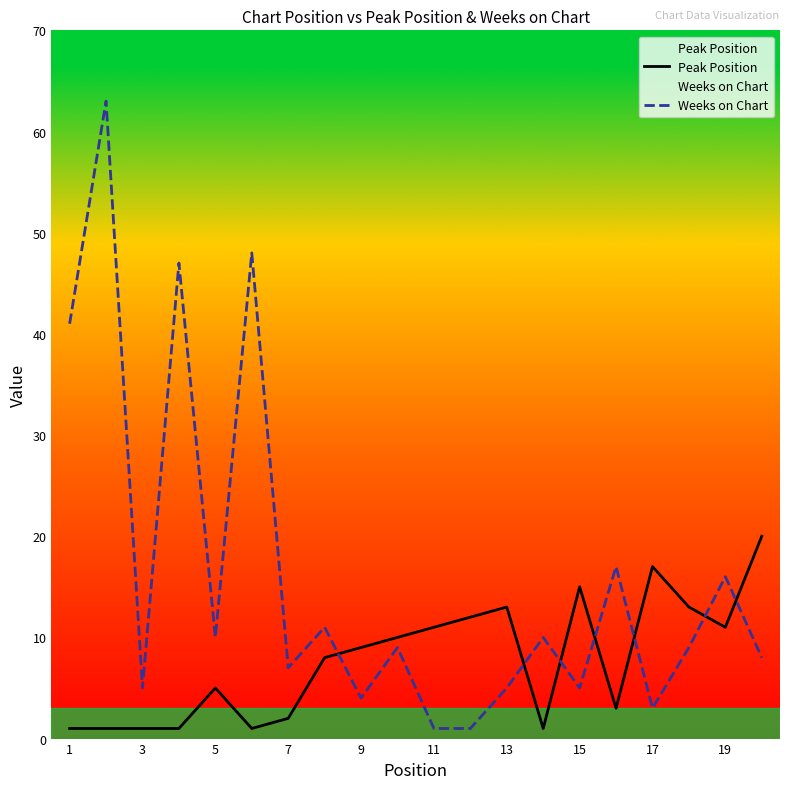

List the series in order of their peak value, highest first.

Weeks on Chart, Peak Position